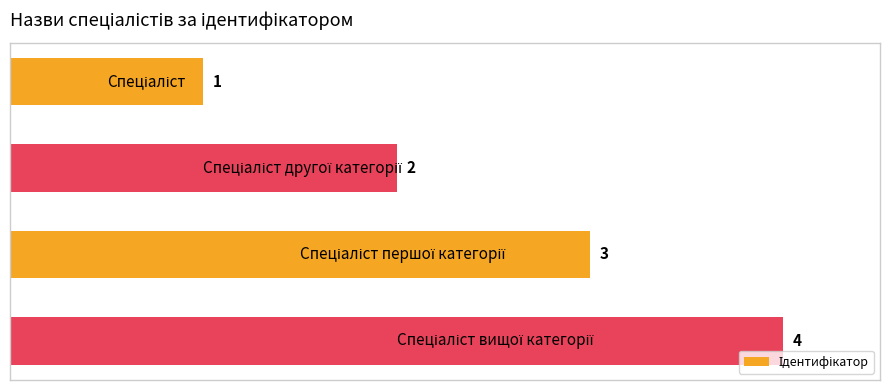

What is the value of the 2nd bar from the top?

2